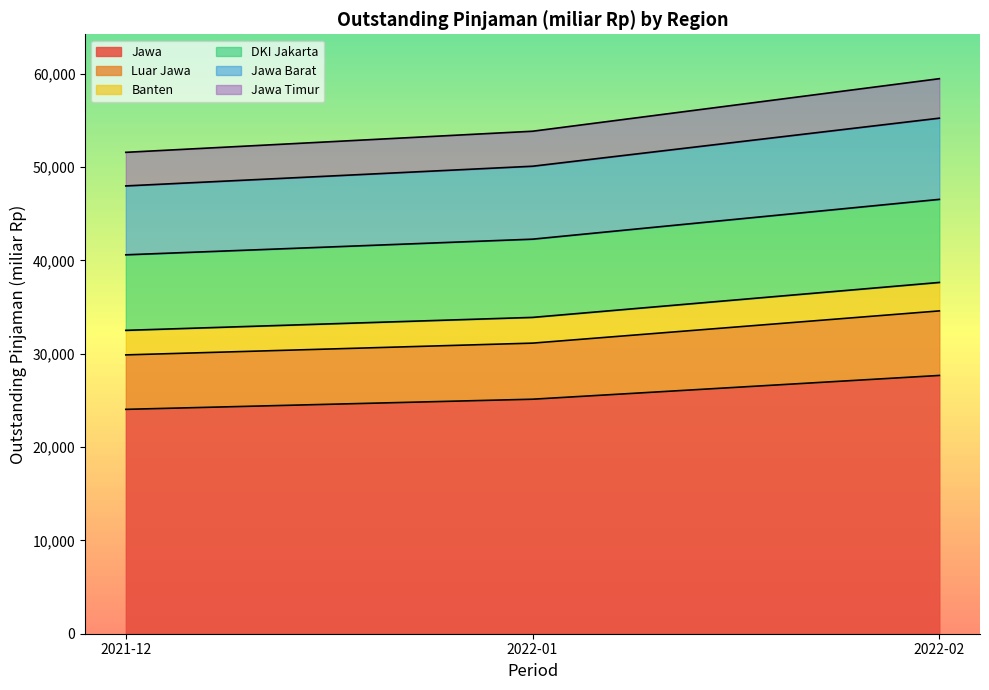

What is the maximum value for Jawa?

27678.7